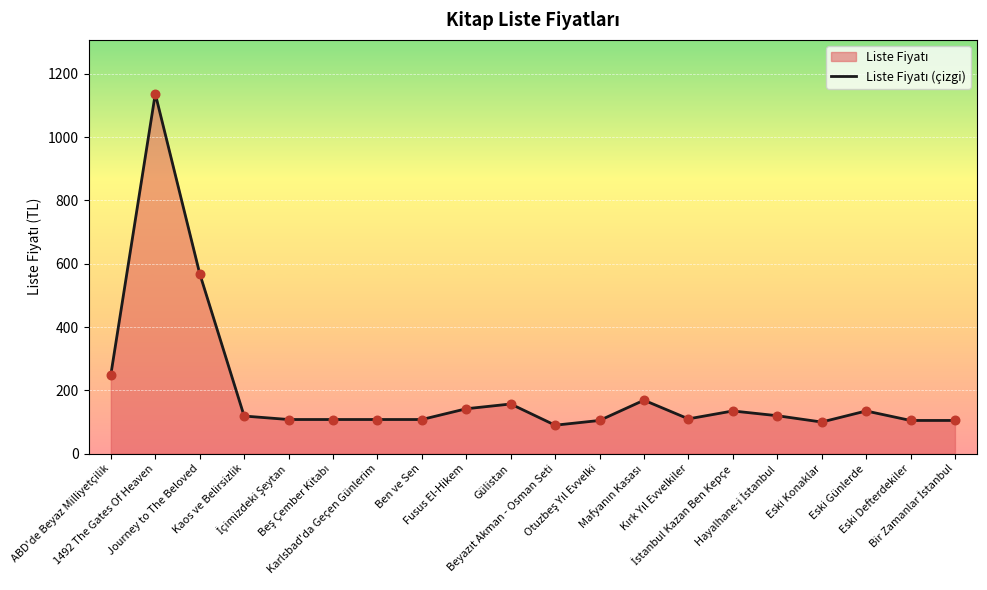

Which has a higher value, Fusus El-Hikem or 1492 The Gates Of Heaven?

1492 The Gates Of Heaven